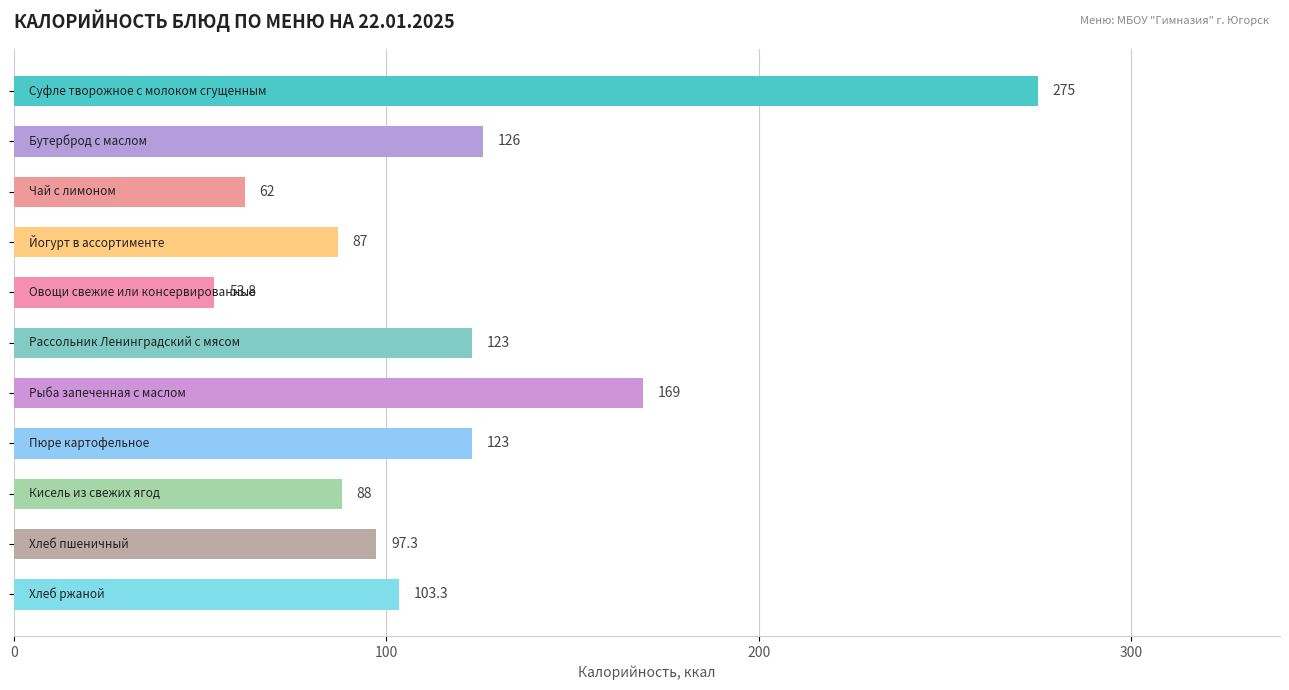

How many bars are there in total?

11